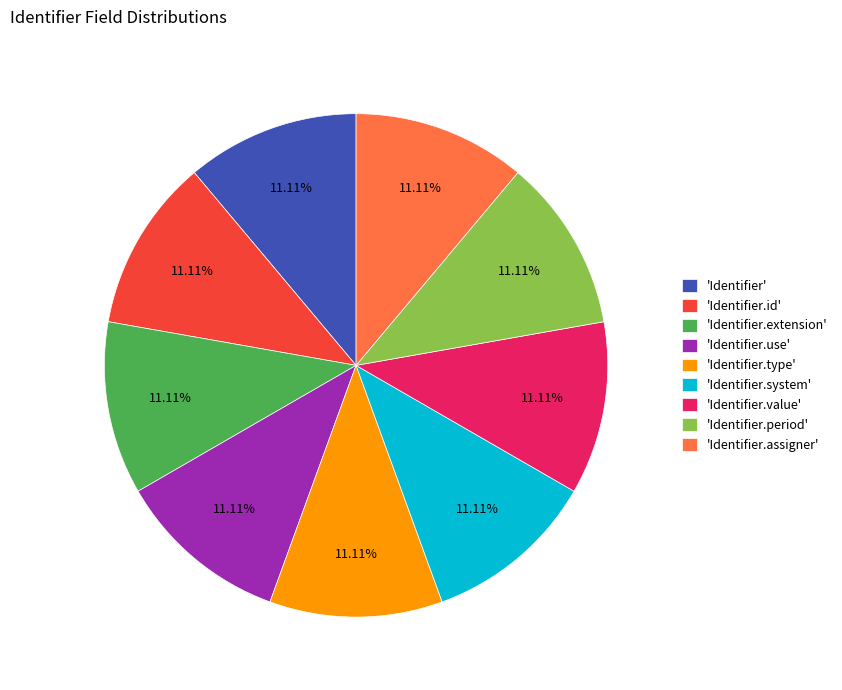

Combined, do 'Identifier.system' and 'Identifier' account for over 50%?

No